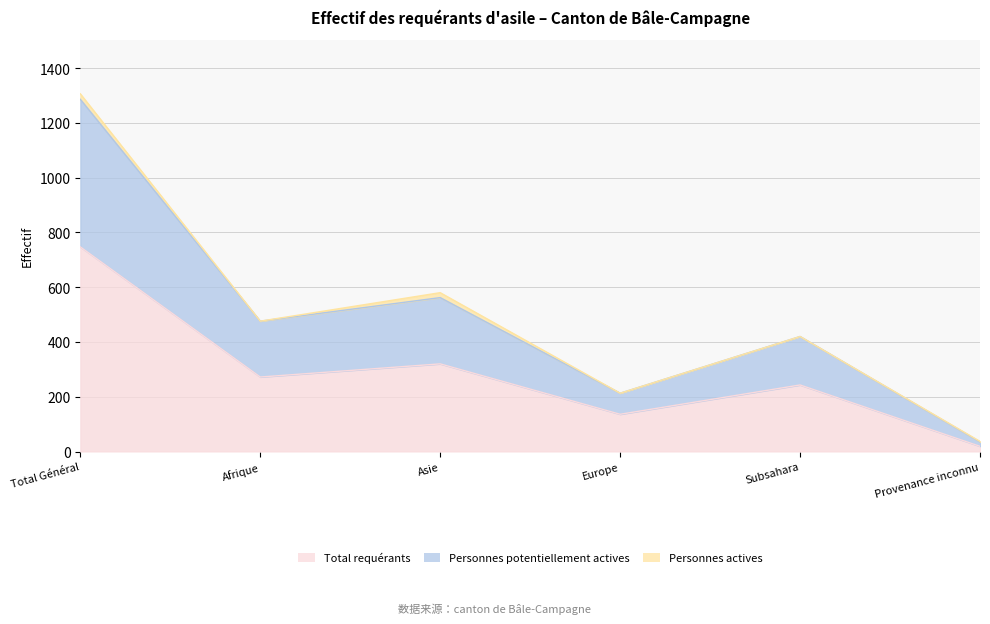

At how many categories does at least one series exceed 391?

4